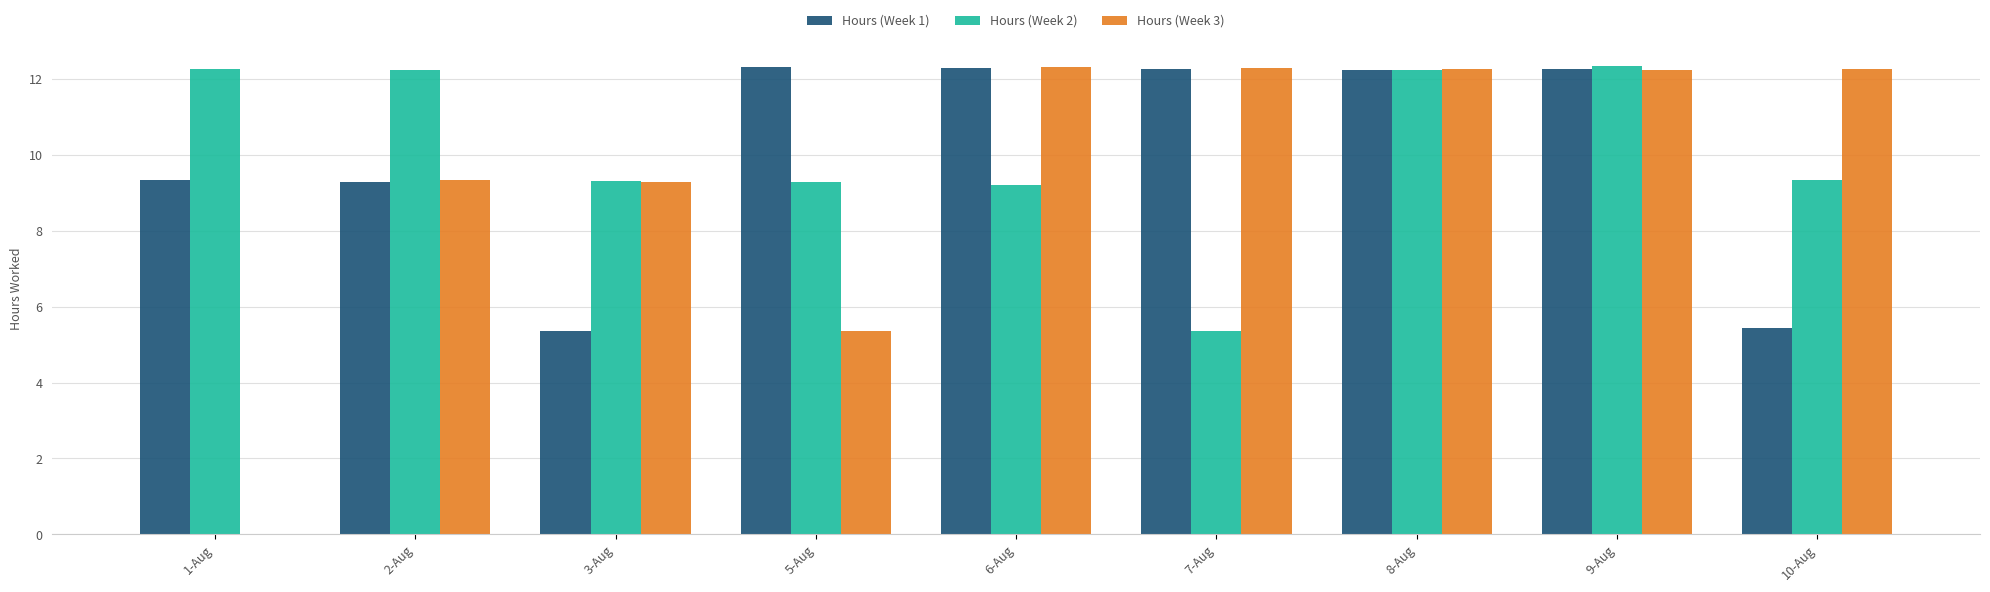

Is the value of Hours (Week 2) at 5-Aug greater than the value of Hours (Week 1) at 9-Aug?

No